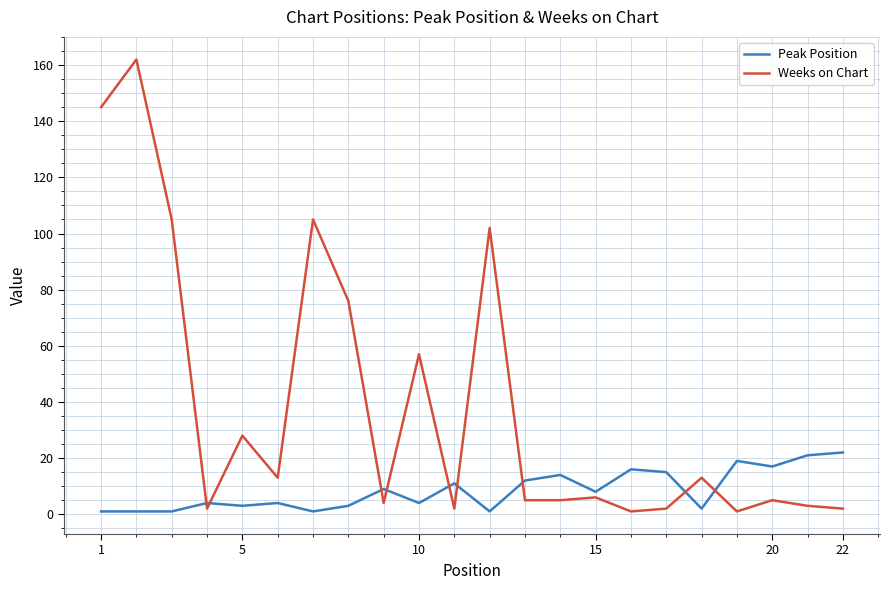

Which series has the widest spread of values?

Weeks on Chart